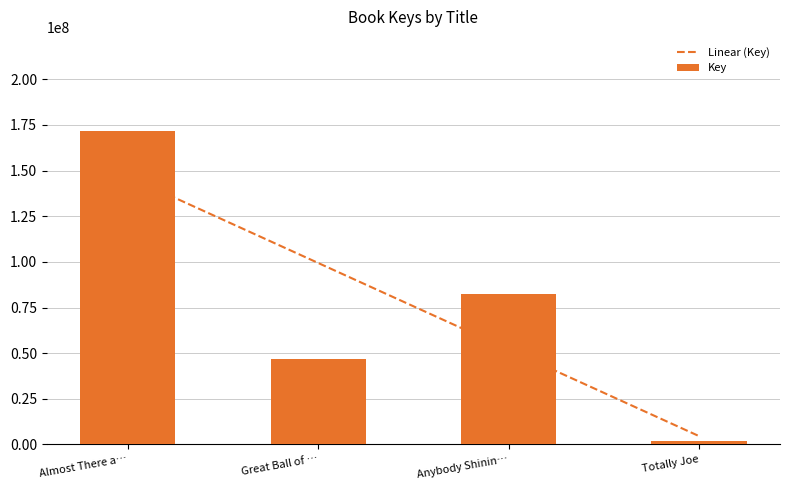

What is the difference between the second highest and second lowest values in the Key series?

35564440